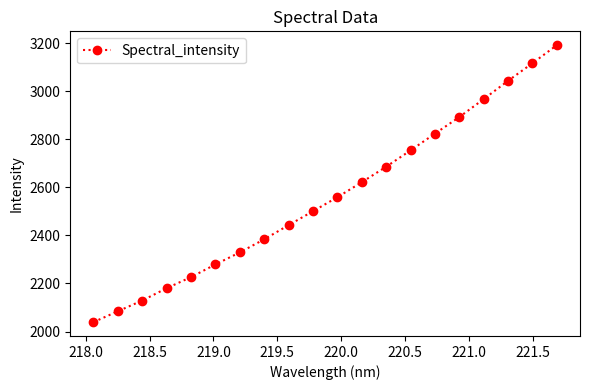

Does the chart display data point markers on the line(s)?

Yes